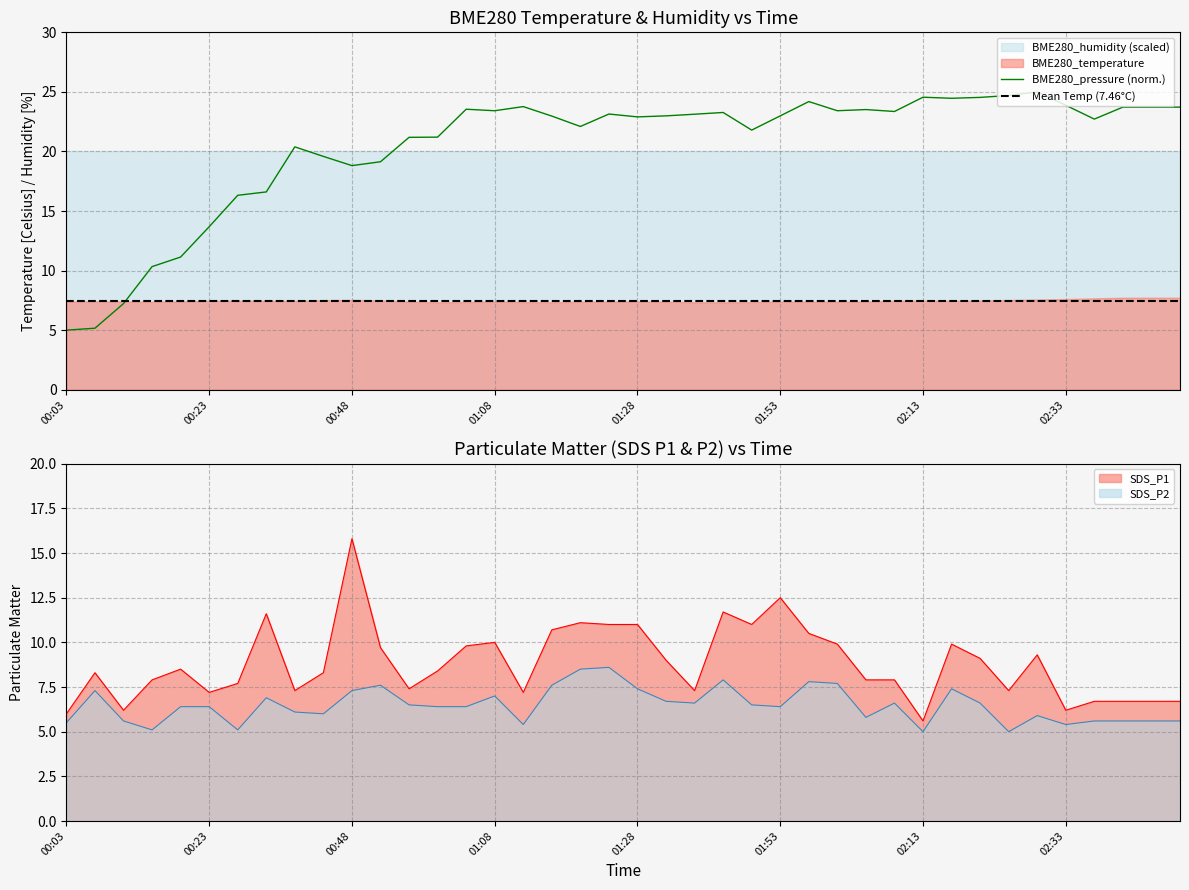

What is the maximum value for SDS_P2?

8.6